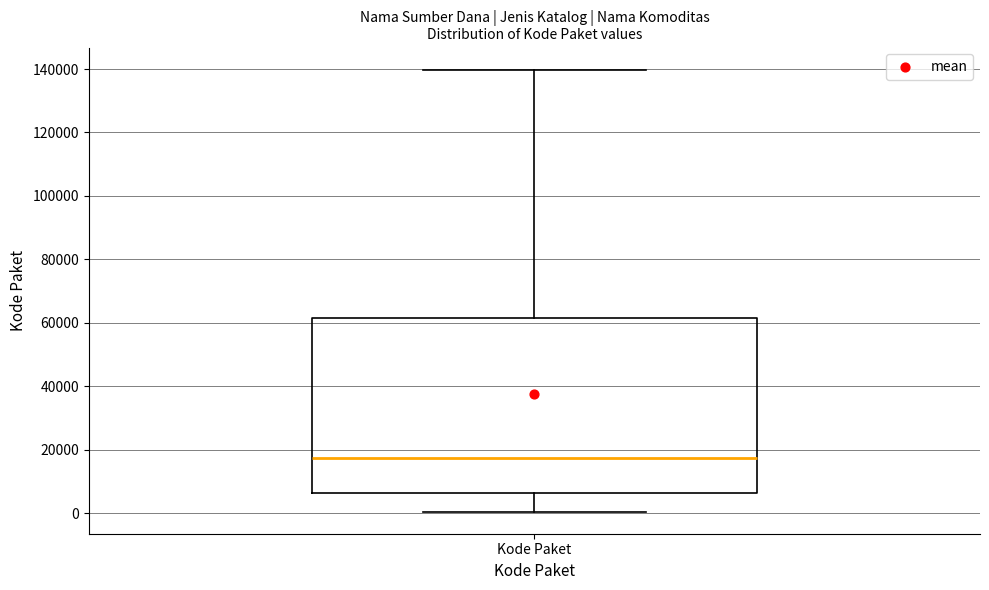

Transcribe this box plot: give where the median line is, the range the box spans, and where the two whiskers end, as read against the y-axis. The values are not printed on the chart, so give them approximately, as read against the axis.

median 18000, box 6000 to 62000, whiskers 0 to 140000